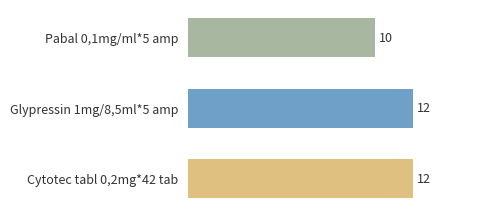

What is the difference between the maximum and minimum values?

2